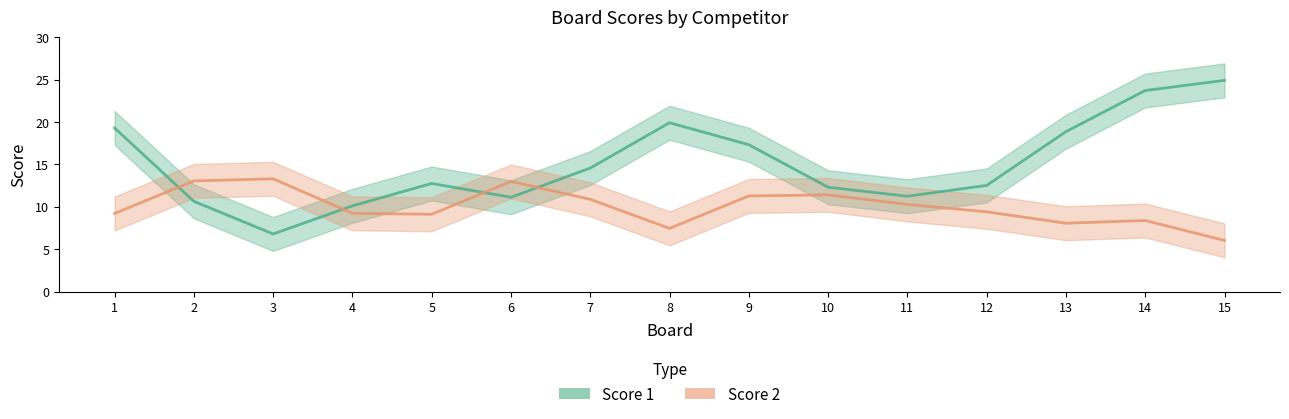

What is the maximum value shown in the chart?

24.9